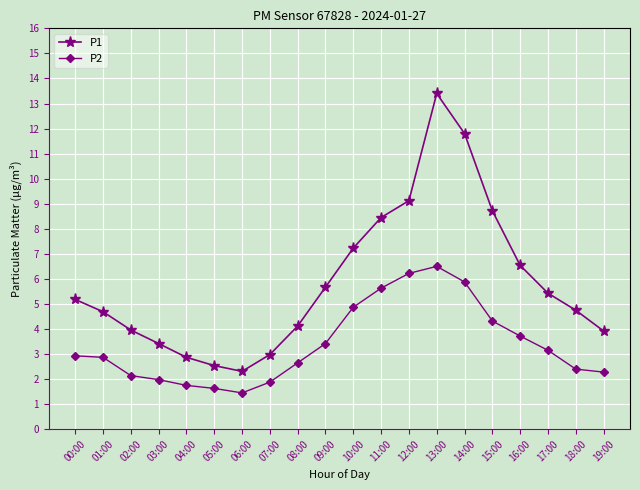

Is the value of P1 at 18:00 greater than the value of P2 at 14:00?

No